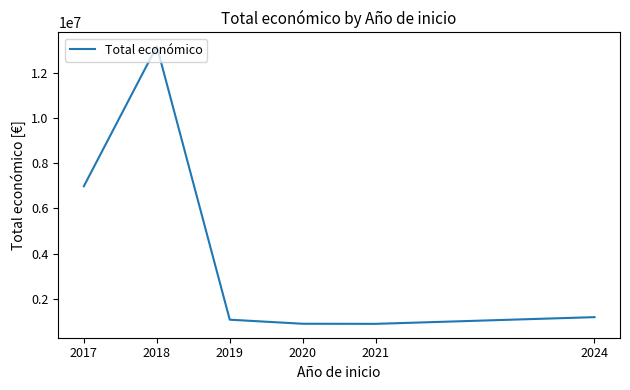

Does the chart have visible grid lines?

No